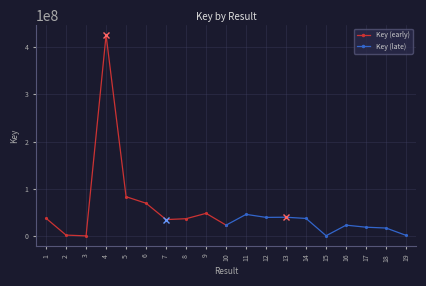

True or false: Key (early) has a value of 6624 at 3.

True